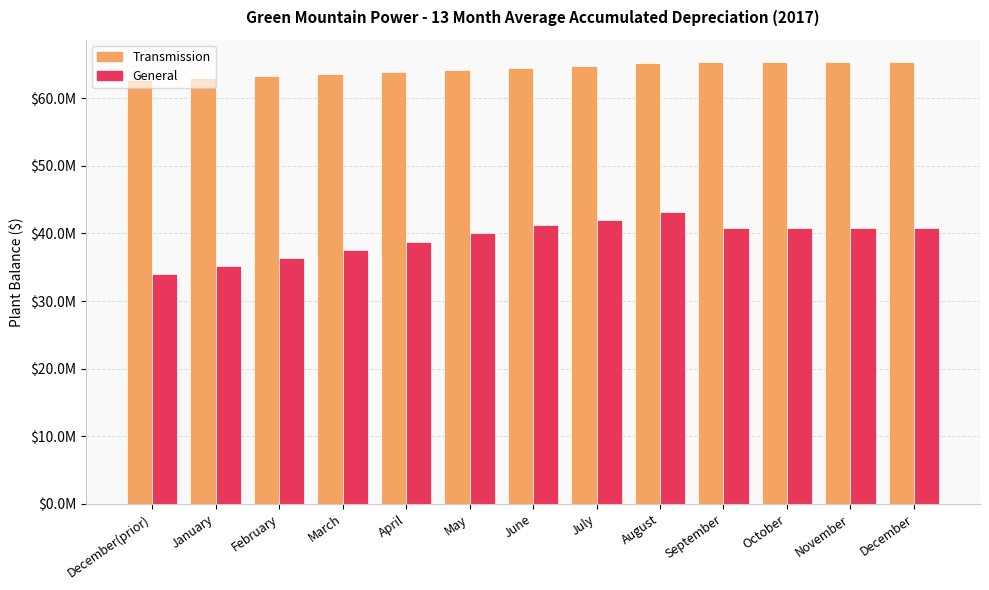

Reading left to right, extract all data points from this chart.

Transmission: December(prior)=62627167.5	January=62941426.0	February=63255842.5	March=63570417.0	April=63865677.5	May=64181723.0	June=64498478.5	July=64815902.0	August=65133598.5	September=65360427.0	October=65360427.0	November=65360427.0	December=65360427.0
General: December(prior)=33966560.6	January=35156687.7	February=36368841.8	March=37609862.9	April=38796915.0	May=39986256.1	June=41246688.1	July=41916448.2	August=43211697.3	September=40756926.2	October=40756926.2	November=40756926.2	December=40756926.2